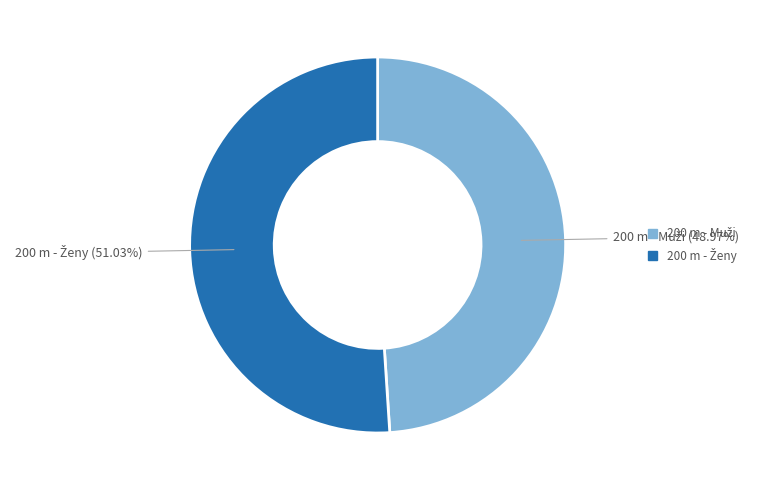

What is the smallest slice in the pie chart?

200 m - Muži